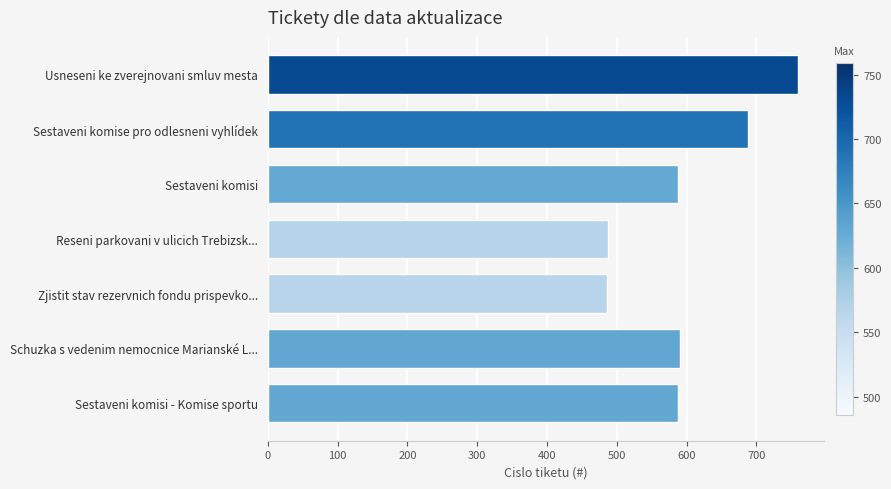

Approximately how many times larger is the value at Sestaveni komisi compared to Sestaveni komise pro odlesneni vyhlídek?

0.9